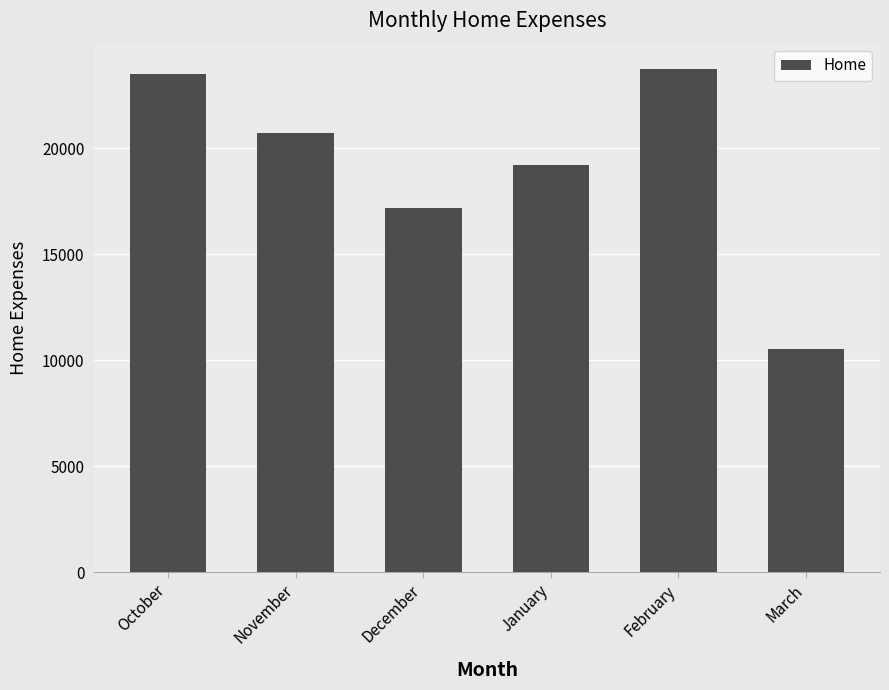

What is the change in value from December to February?

+6556